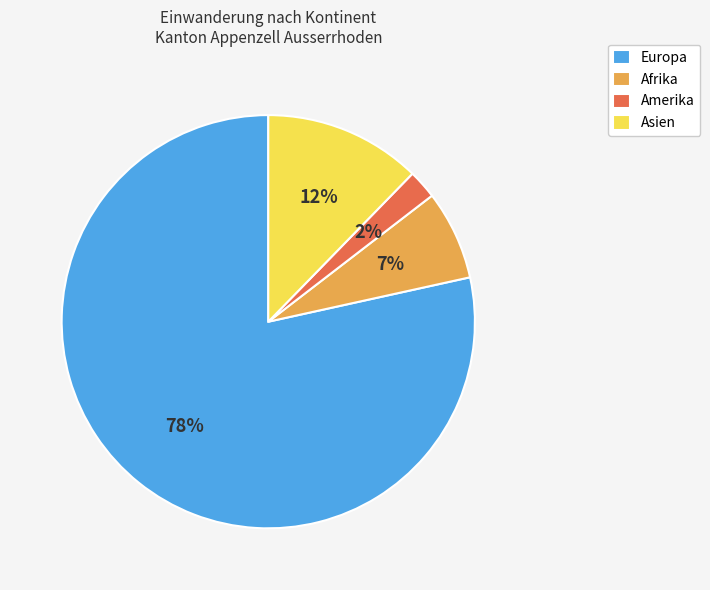

To the nearest percent, what portion does Asien represent?

12%